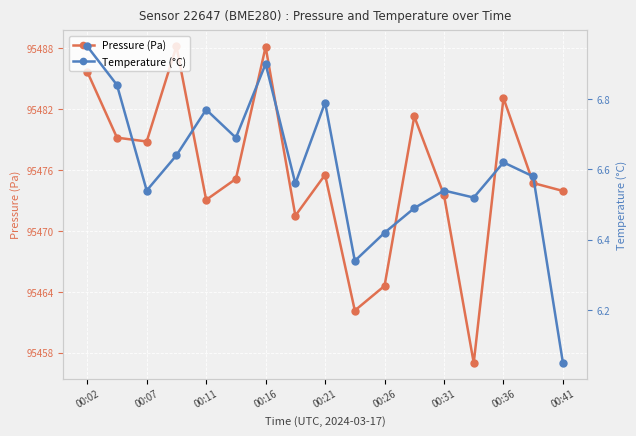

True or false: Pressure (Pa) and Temperature (°C) cross at least once.

False